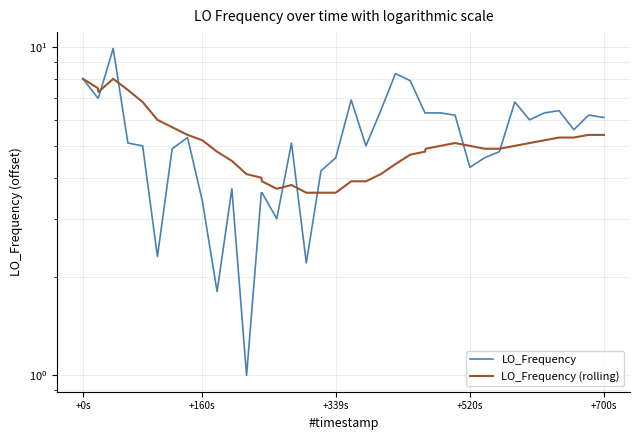

After their last crossing, which series has the higher values: LO_Frequency or LO_Frequency (rolling)?

LO_Frequency